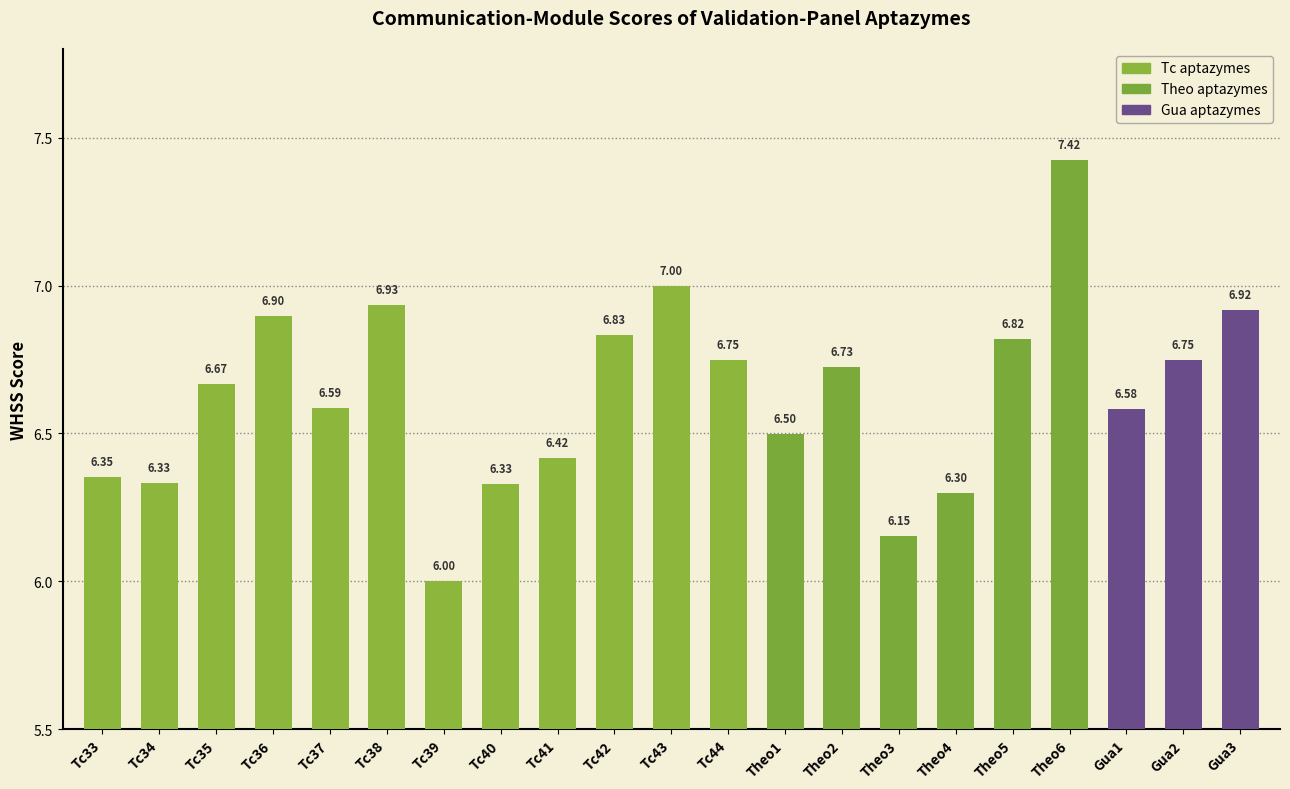

Is it true that the value at Gua1 is 6.6?

True